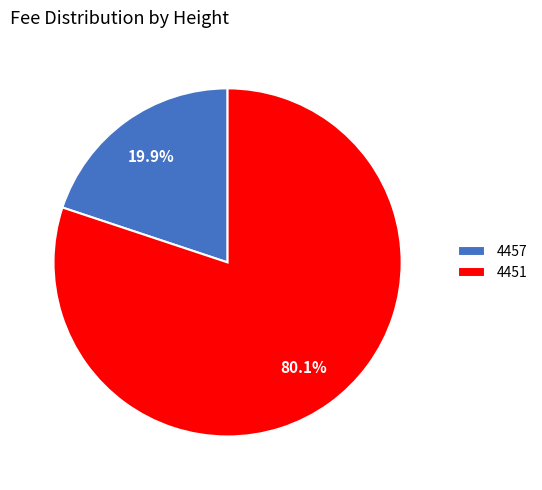

What is the largest slice in the pie chart?

4451